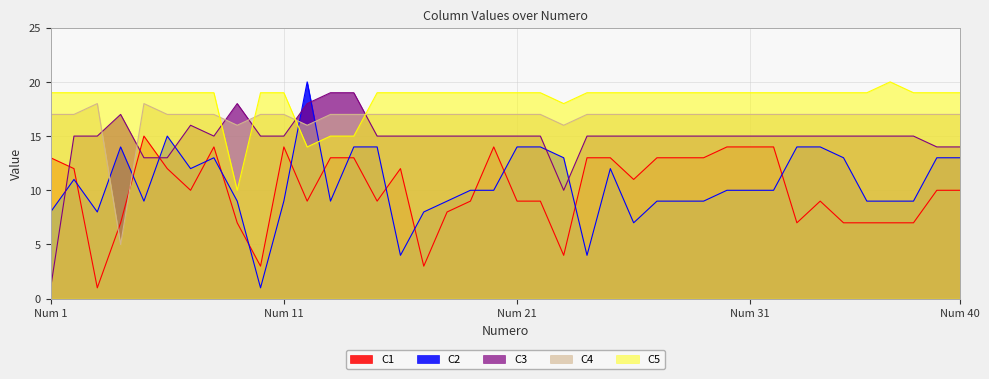

True or false: C5 has more than 2 interior local peaks.

False